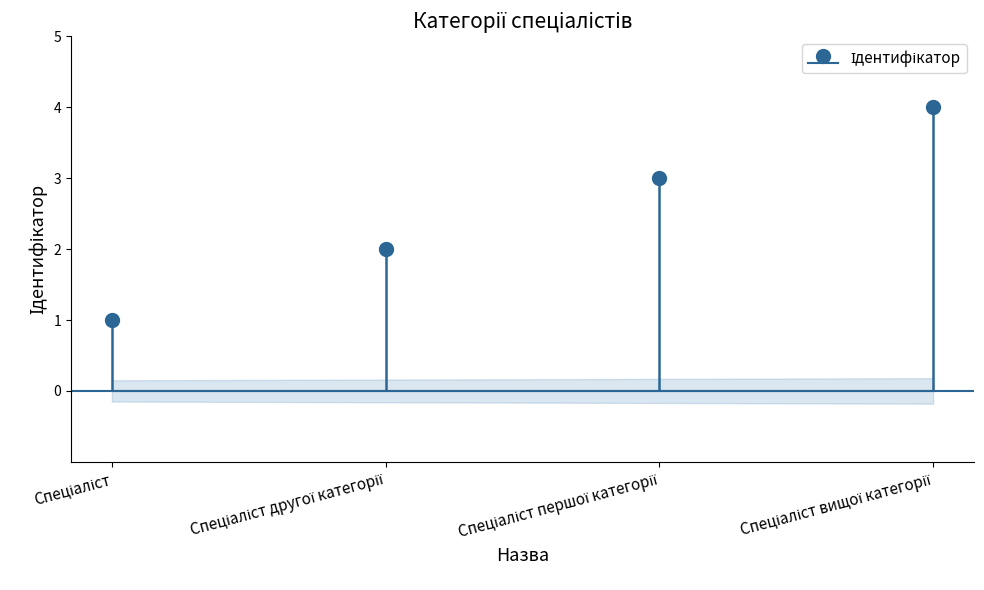

True or false: there are more than 2 points higher than both neighbors.

False